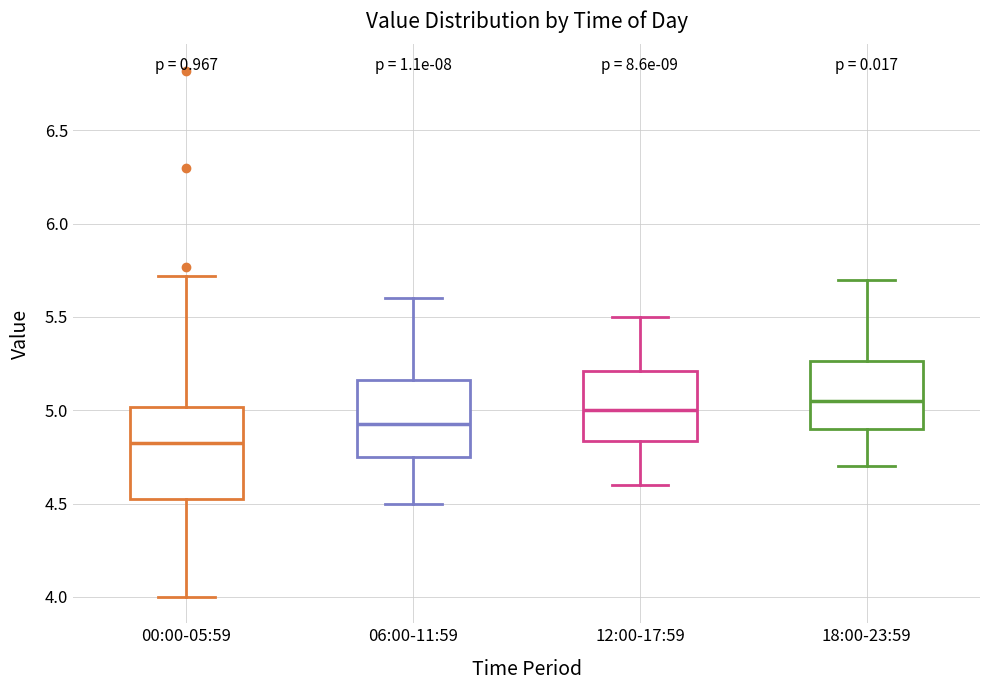

Reading left to right, read every box against the y-axis: the position of its median line, the range the box covers, and the ends of its whiskers. The values are not printed on the chart, so give them approximately, as read against the axis.

00:00-05:59: median 4.85, box 4.50 to 5.00, whiskers 4.00 to 5.70
06:00-11:59: median 4.95, box 4.75 to 5.15, whiskers 4.50 to 5.60
12:00-17:59: median 5.00, box 4.85 to 5.20, whiskers 4.60 to 5.50
18:00-23:59: median 5.05, box 4.90 to 5.25, whiskers 4.70 to 5.70